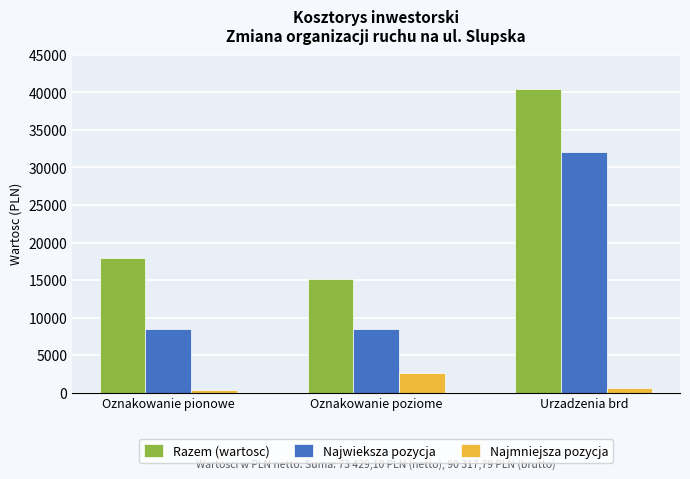

At which label is Najmniejsza pozycja closest to 1515?

Urzadzenia brd